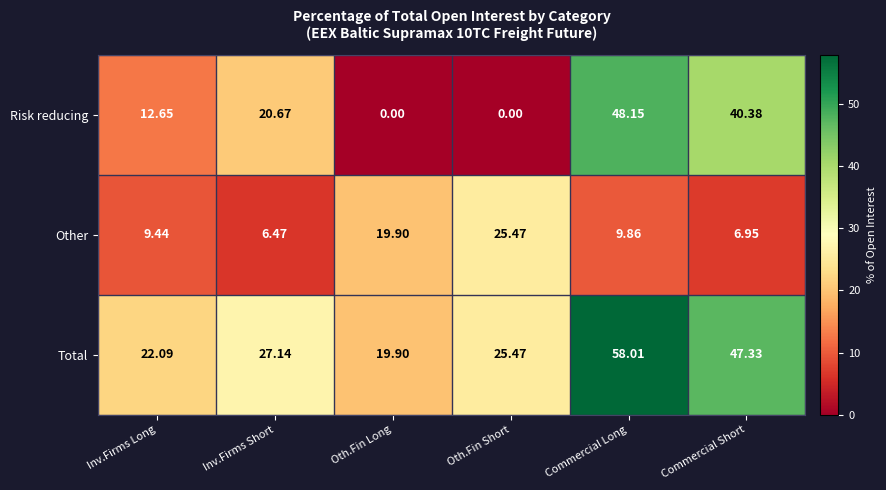

Which series has the largest total across all categories?

Total